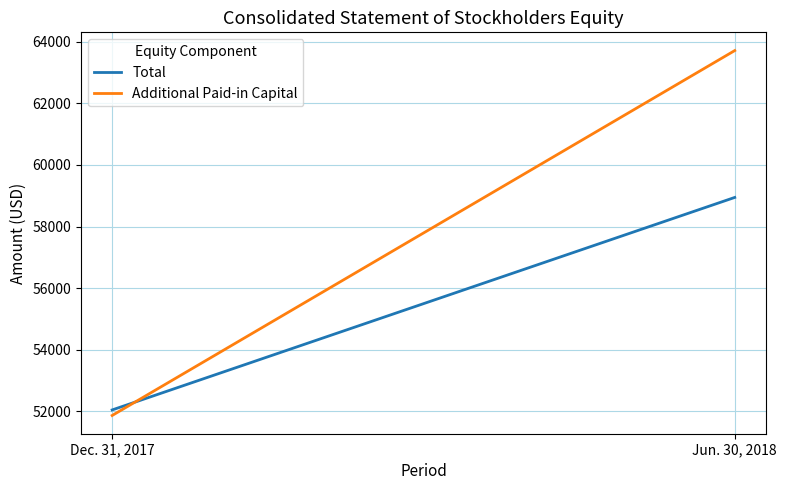

What is the spread (max minus min) of values at Jun. 30, 2018?

4766